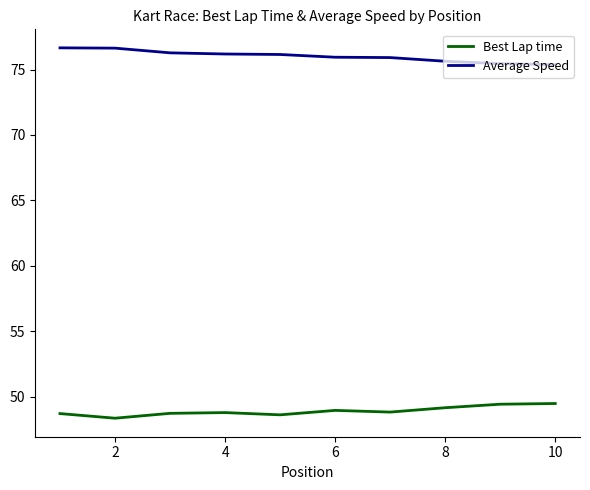

What is the difference between the maximum and minimum values in the Best Lap time series?

1.1